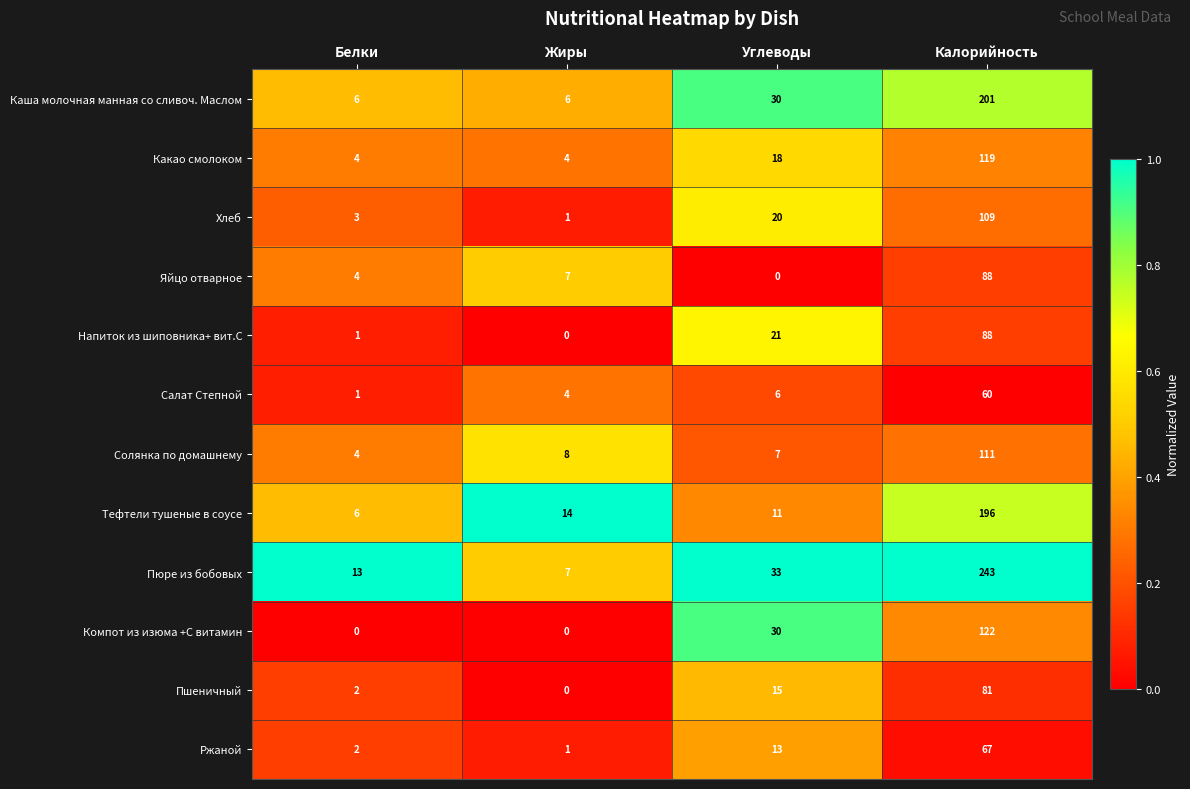

Which series has the largest total across all categories?

Пюре из бобовых